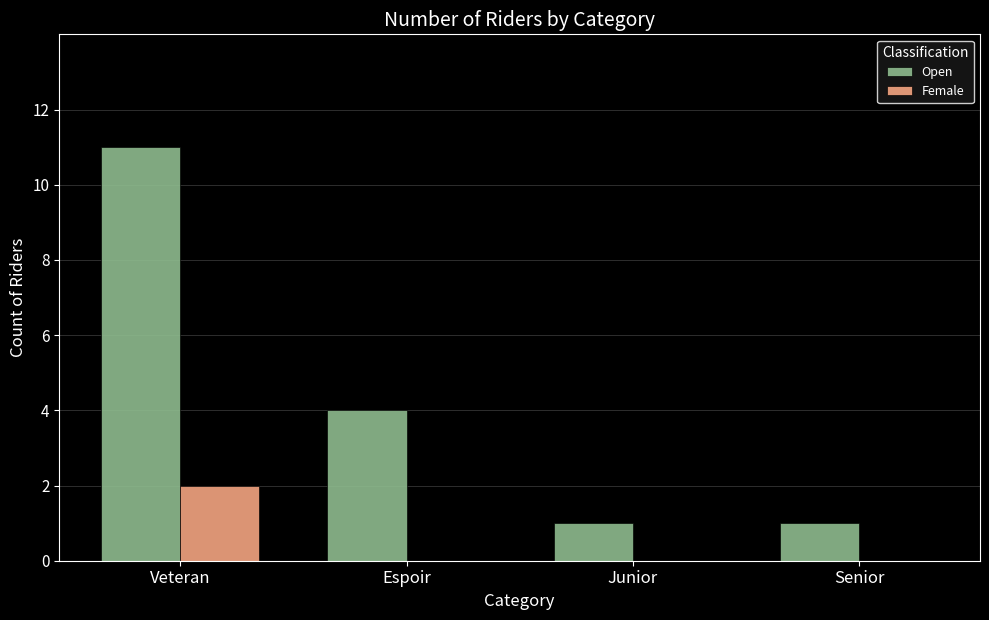

At which category does the chart reach its peak across all series?

Veteran